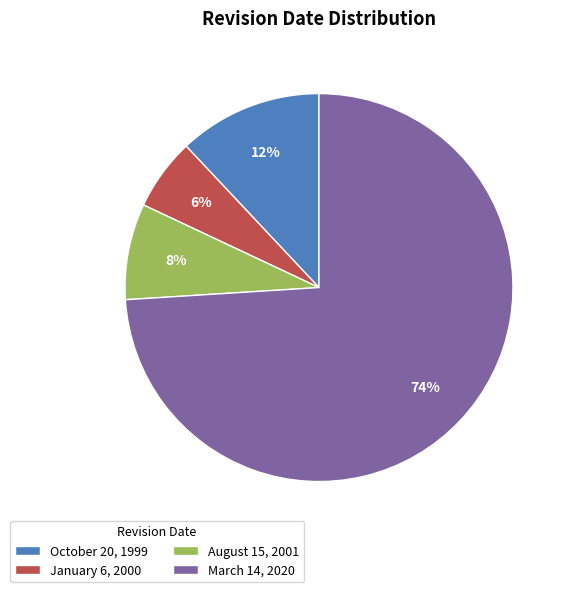

Which has a higher value, March 14, 2020 or October 20, 1999?

March 14, 2020